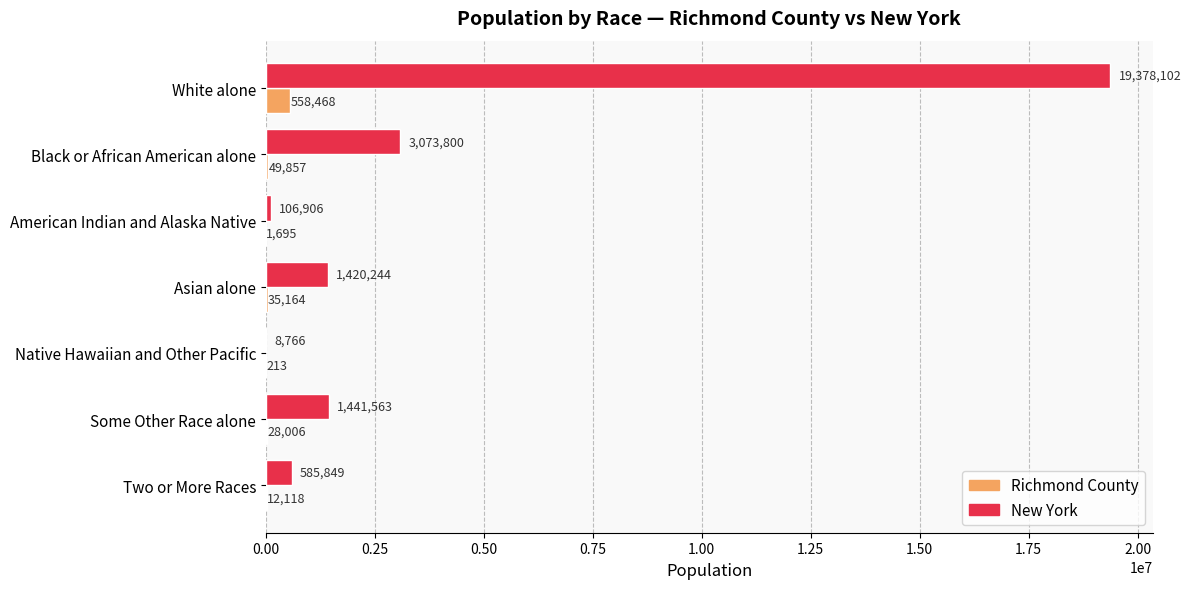

Count the number of data series in this chart.

2